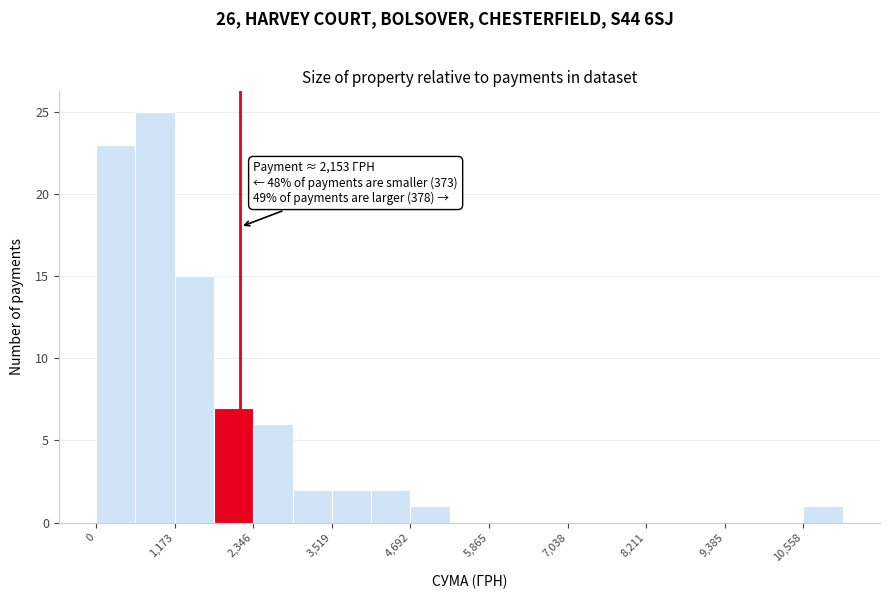

Around what value on the x-axis is the tallest bar? Give the approximate position of its centre, as read against the axis.

800